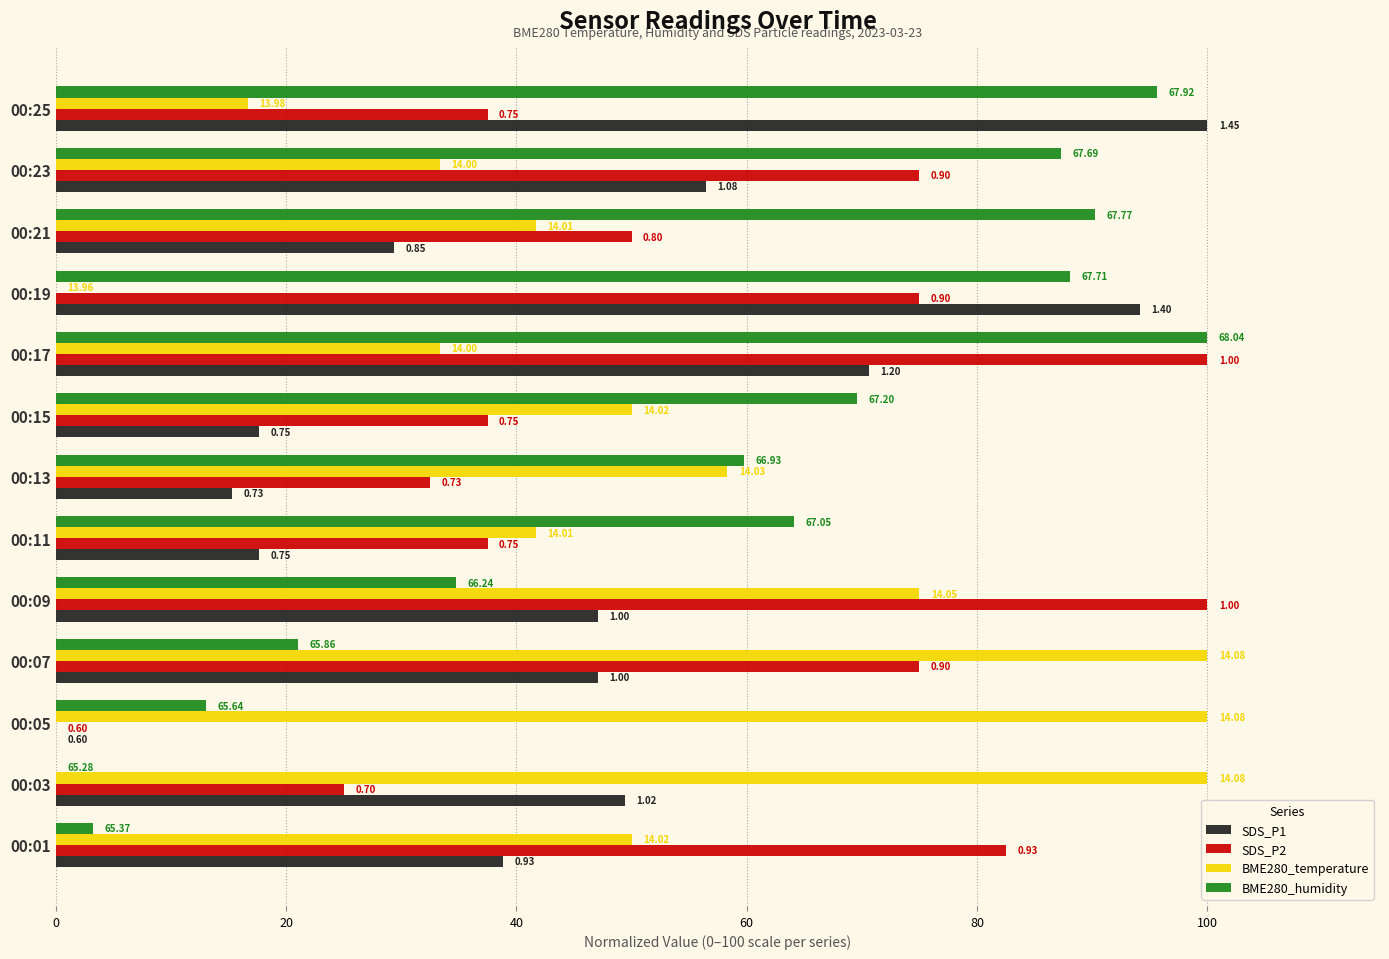

Reading left to right, list all the values displayed in this chart.

SDS_P1: 38.8	49.4	0.0	47.1	47.1	17.6	15.3	17.6	70.6	94.1	29.4	56.5	100.0
SDS_P2: 82.5	25.0	0.0	75.0	100.0	37.5	32.5	37.5	100.0	75.0	50.0	75.0	37.5
BME280_temperature: 50.0	100.0	100.0	100.0	75.0	41.7	58.3	50.0	33.3	0.0	41.7	33.3	16.7
BME280_humidity: 3.3	0.0	13.0	21.0	34.8	64.1	59.8	69.6	100.0	88.0	90.2	87.3	95.7